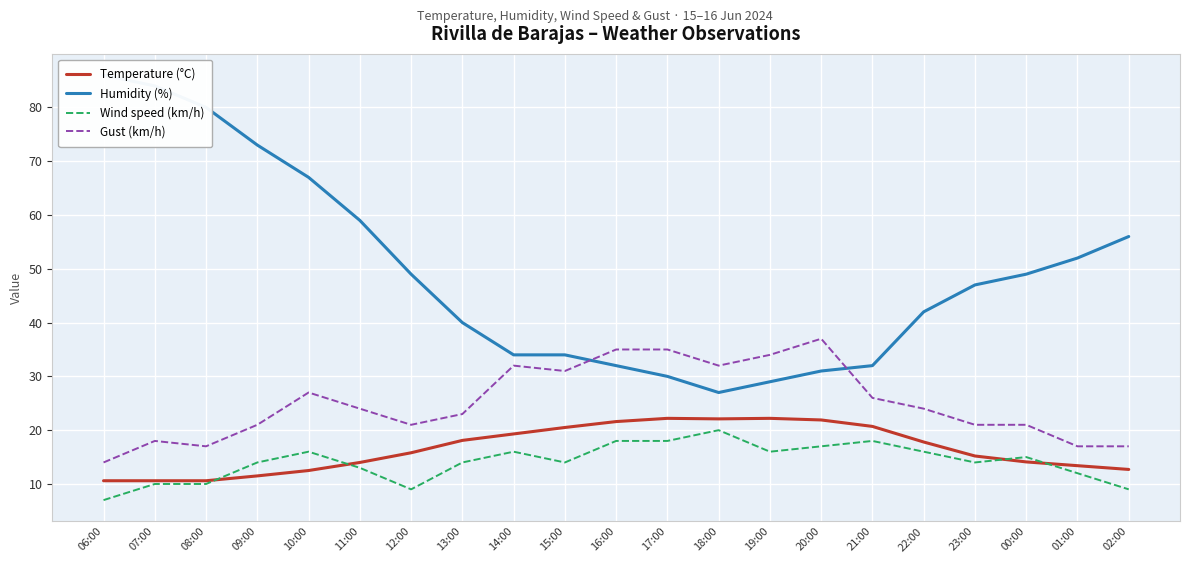

Reading left to right, what are all the values shown in this chart?

Temperature (°C): 06:00=10.6	07:00=10.6	08:00=10.6	09:00=11.5	10:00=12.5	11:00=14.0	12:00=15.8	13:00=18.1	14:00=19.3	15:00=20.5	16:00=21.6	17:00=22.2	18:00=22.1	19:00=22.2	20:00=21.9	21:00=20.7	22:00=17.8	23:00=15.2	00:00=14.1	01:00=13.4	02:00=12.7
Humidity (%): 06:00=86.0	07:00=84.0	08:00=80.0	09:00=73.0	10:00=67.0	11:00=59.0	12:00=49.0	13:00=40.0	14:00=34.0	15:00=34.0	16:00=32.0	17:00=30.0	18:00=27.0	19:00=29.0	20:00=31.0	21:00=32.0	22:00=42.0	23:00=47.0	00:00=49.0	01:00=52.0	02:00=56.0
Wind speed (km/h): 06:00=7.0	07:00=10.0	08:00=10.0	09:00=14.0	10:00=16.0	11:00=13.0	12:00=9.0	13:00=14.0	14:00=16.0	15:00=14.0	16:00=18.0	17:00=18.0	18:00=20.0	19:00=16.0	20:00=17.0	21:00=18.0	22:00=16.0	23:00=14.0	00:00=15.0	01:00=12.0	02:00=9.0
Gust (km/h): 06:00=14.0	07:00=18.0	08:00=17.0	09:00=21.0	10:00=27.0	11:00=24.0	12:00=21.0	13:00=23.0	14:00=32.0	15:00=31.0	16:00=35.0	17:00=35.0	18:00=32.0	19:00=34.0	20:00=37.0	21:00=26.0	22:00=24.0	23:00=21.0	00:00=21.0	01:00=17.0	02:00=17.0